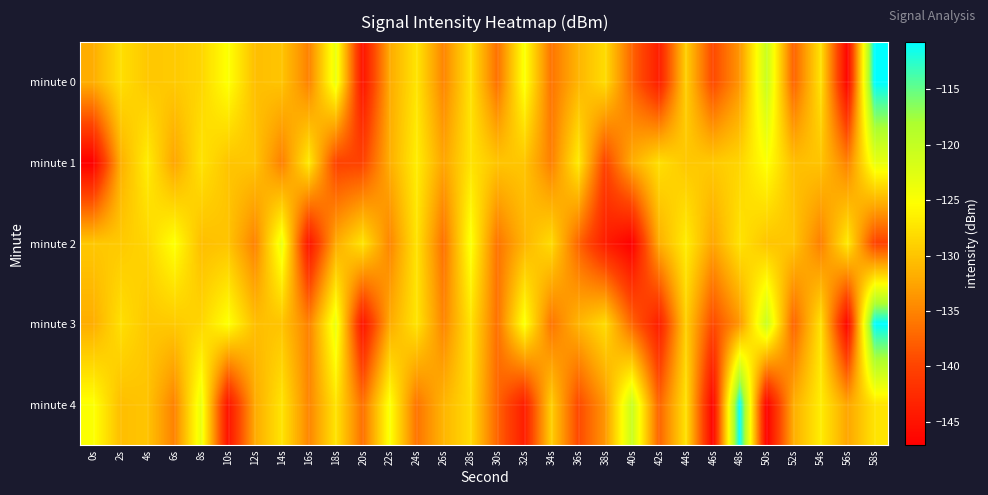

At which category does the chart reach its minimum across all series?

0s